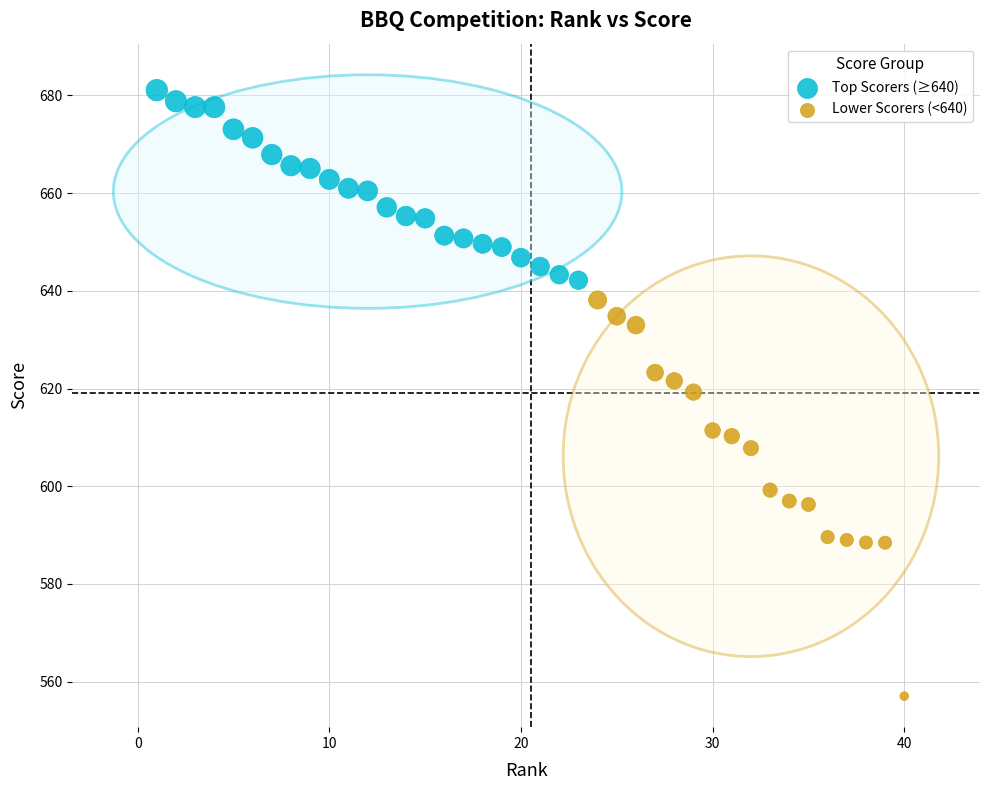

Which series has the largest Y range (max minus min)?

Lower Scorers (<640)